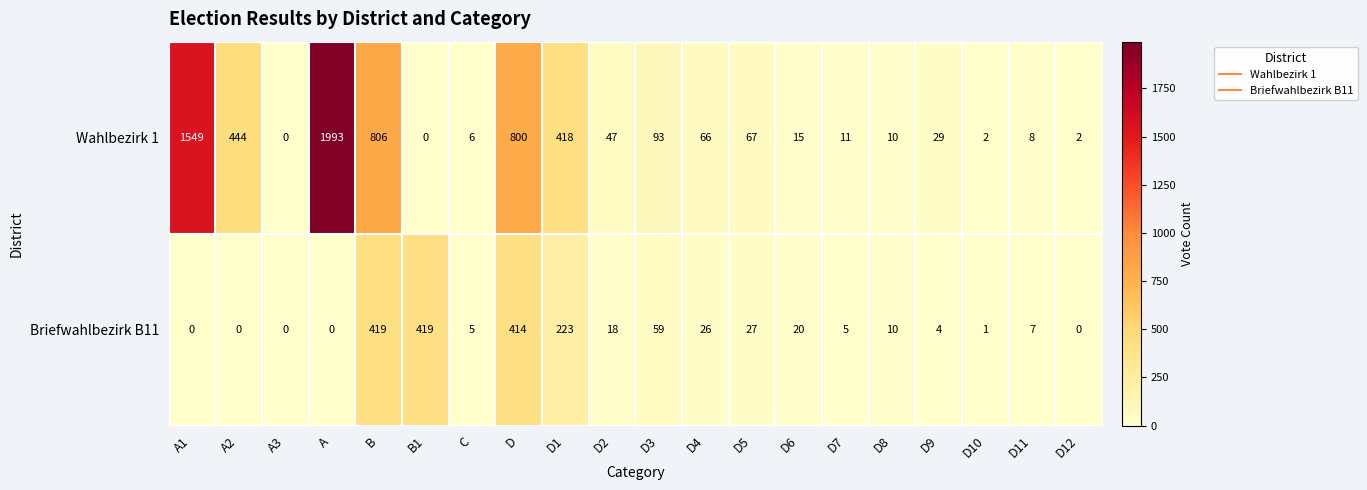

At which category is the sum across all series the highest?

A